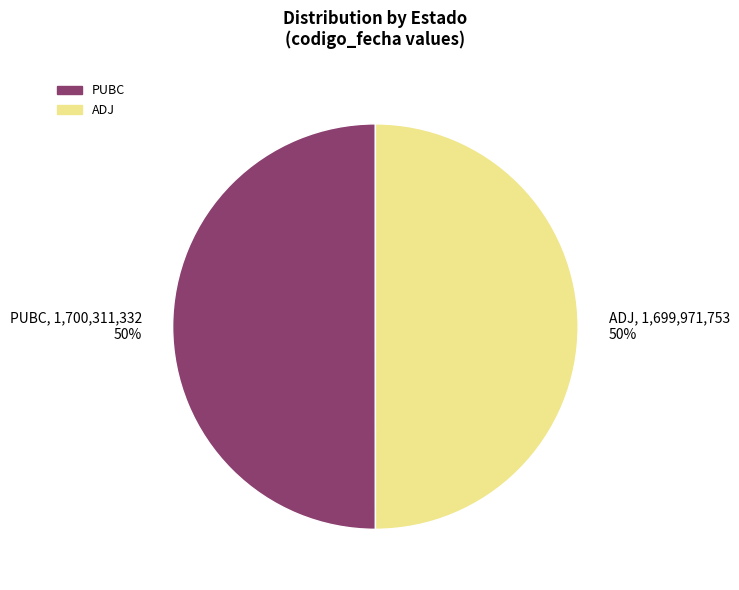

How many segments does this pie chart have?

2